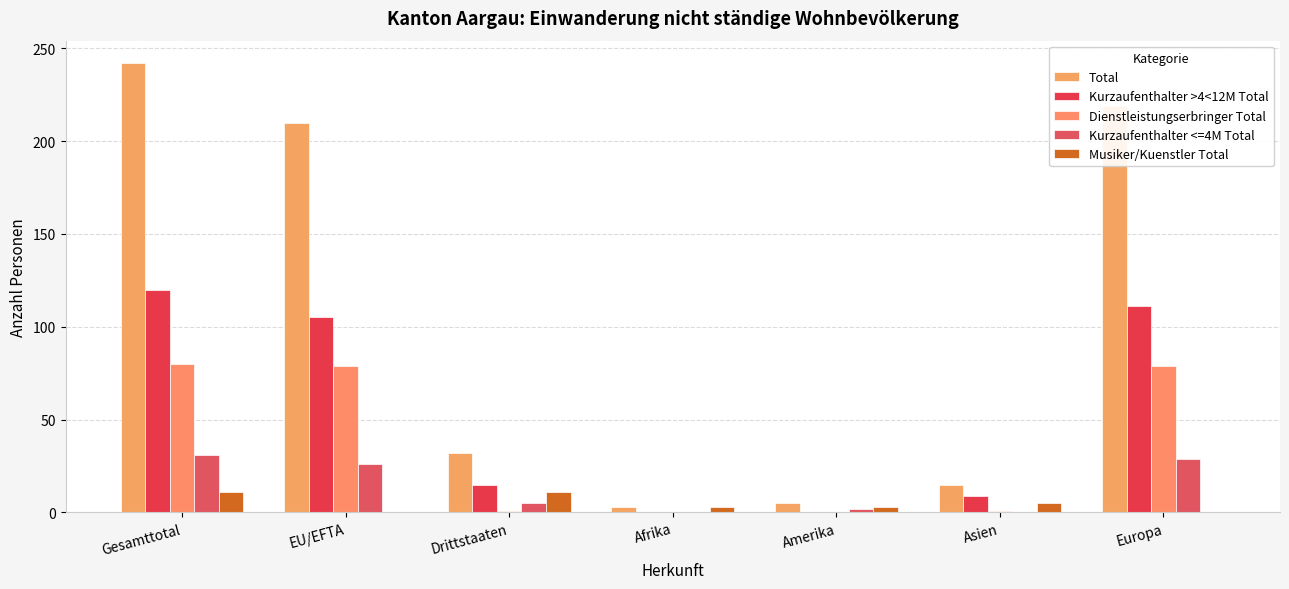

What position from the left is Amerika?

5